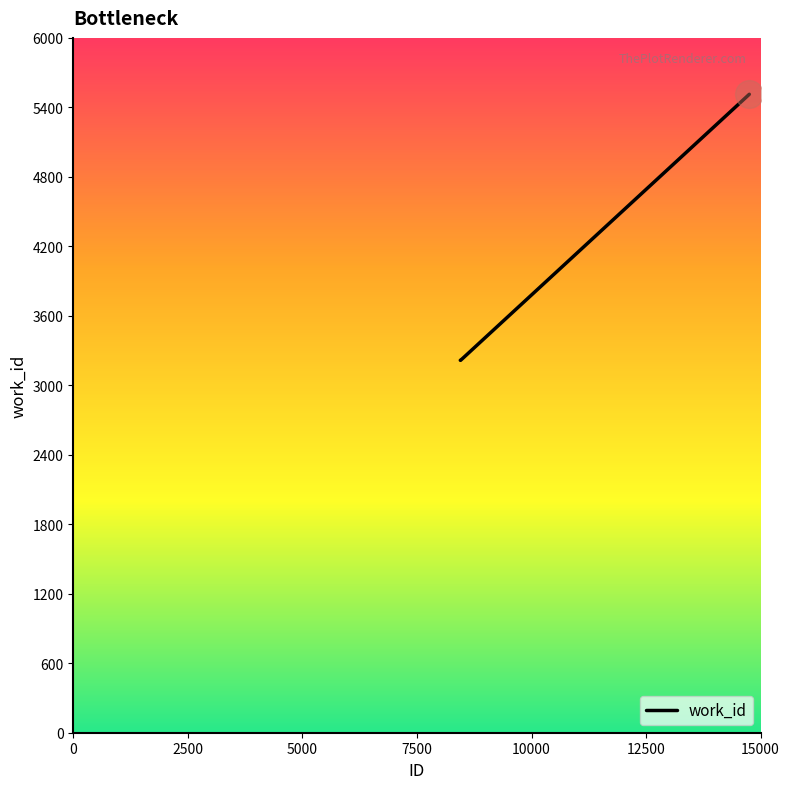

What is the smallest value displayed?

3216